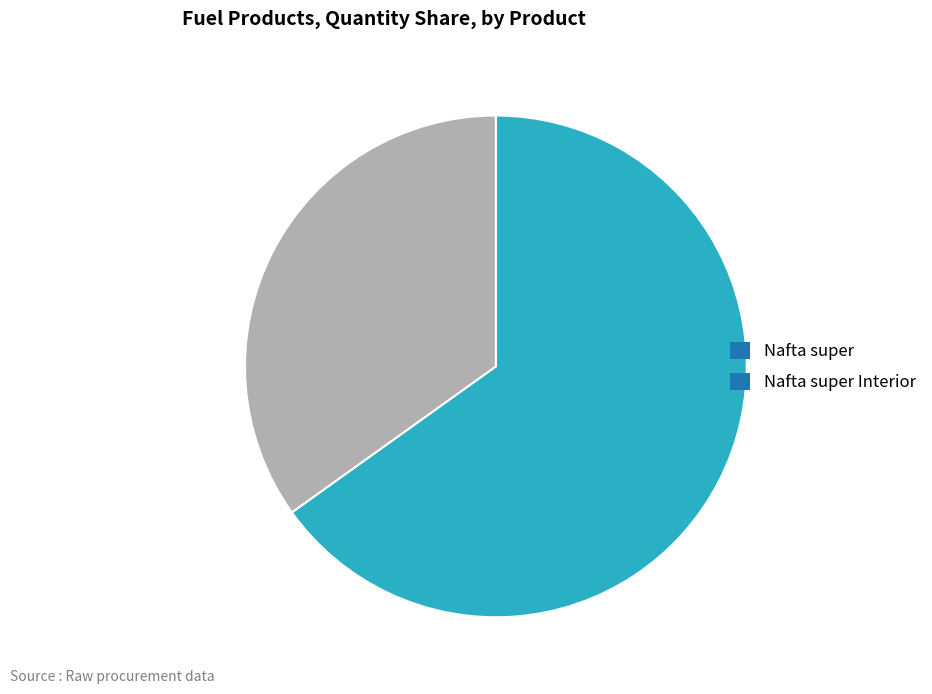

What is the smallest slice in the pie chart?

Nafta super Interior